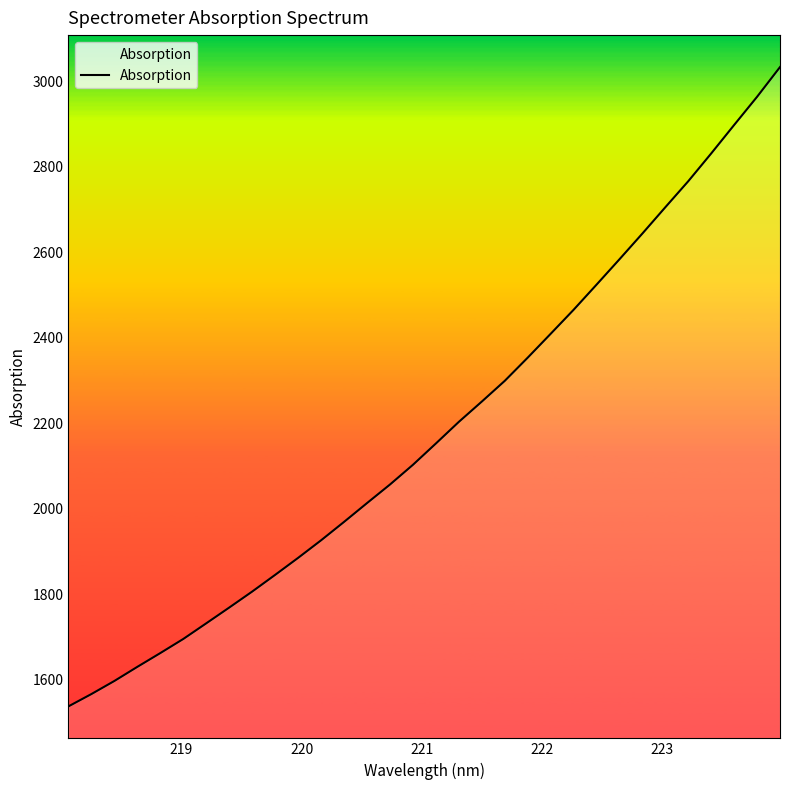

What is the smallest value displayed?

1537.3